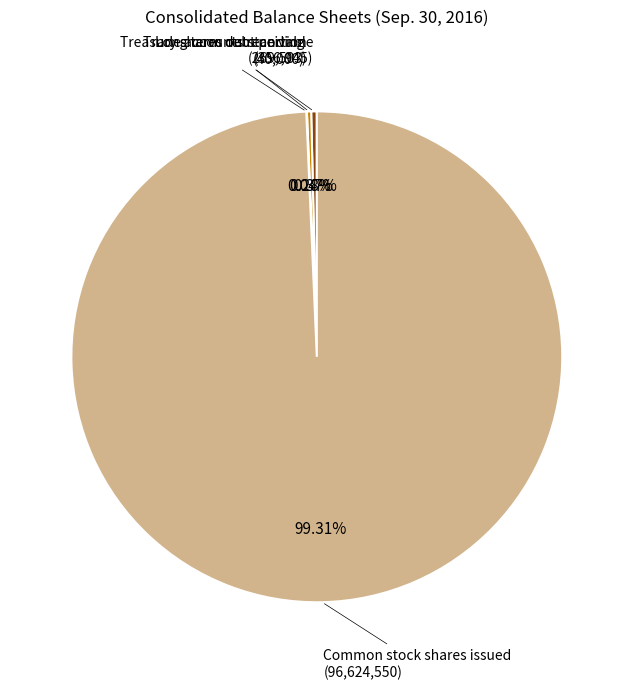

Is there any slice that represents more than half of the pie?

Yes